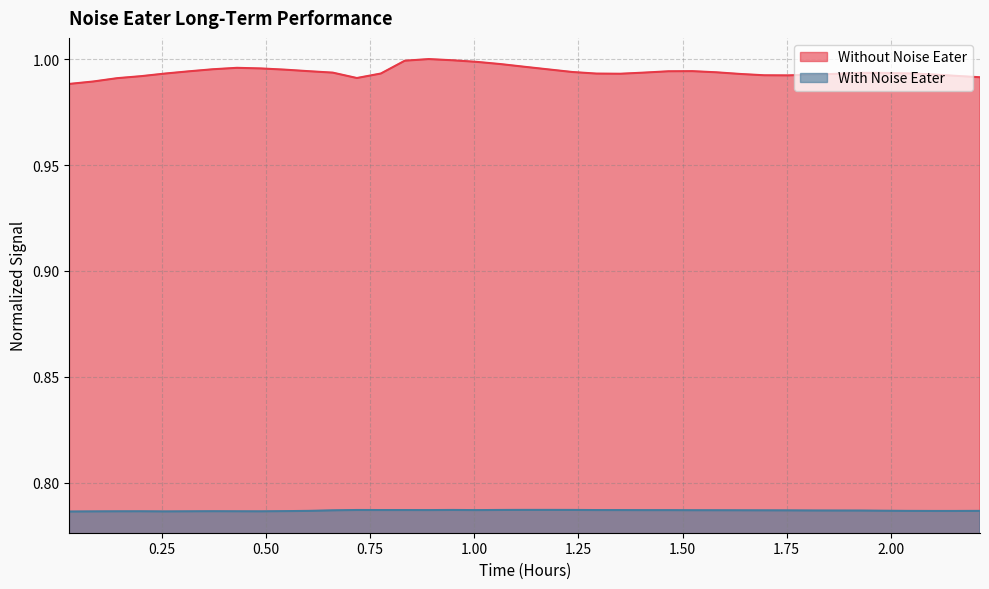

Which series has the widest spread of values?

Without Noise Eater